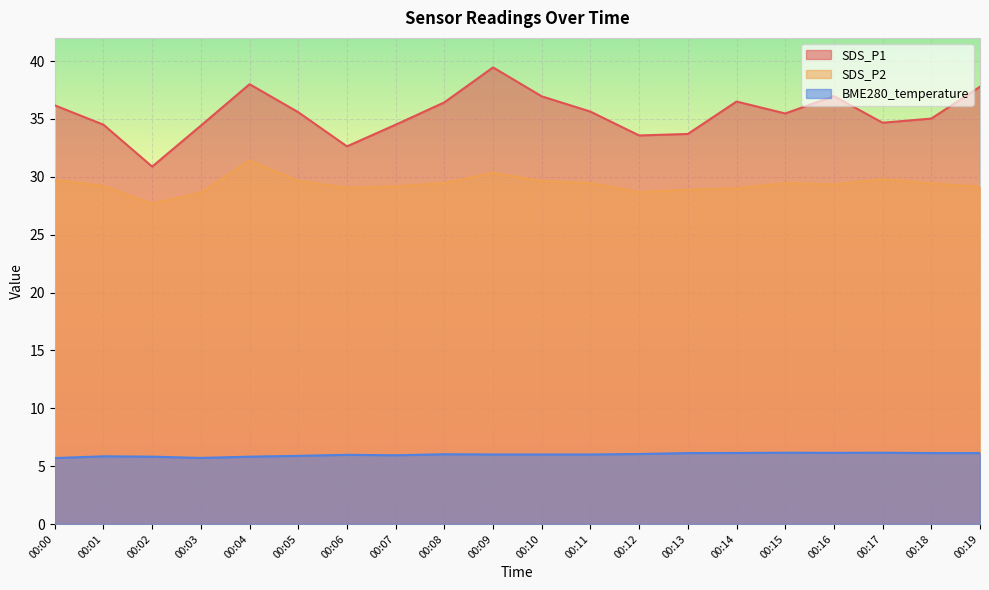

What are all the series names shown in the legend?

SDS_P1, SDS_P2, BME280_temperature